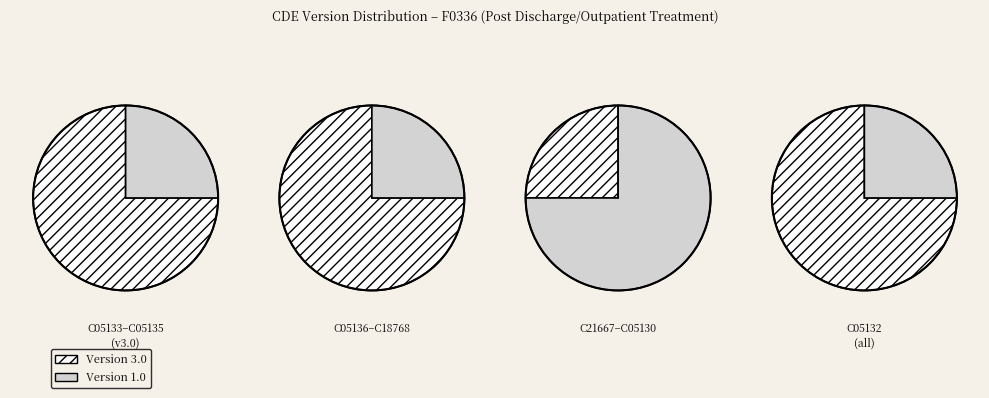

Does C05133 account for over 50% of the chart?

No